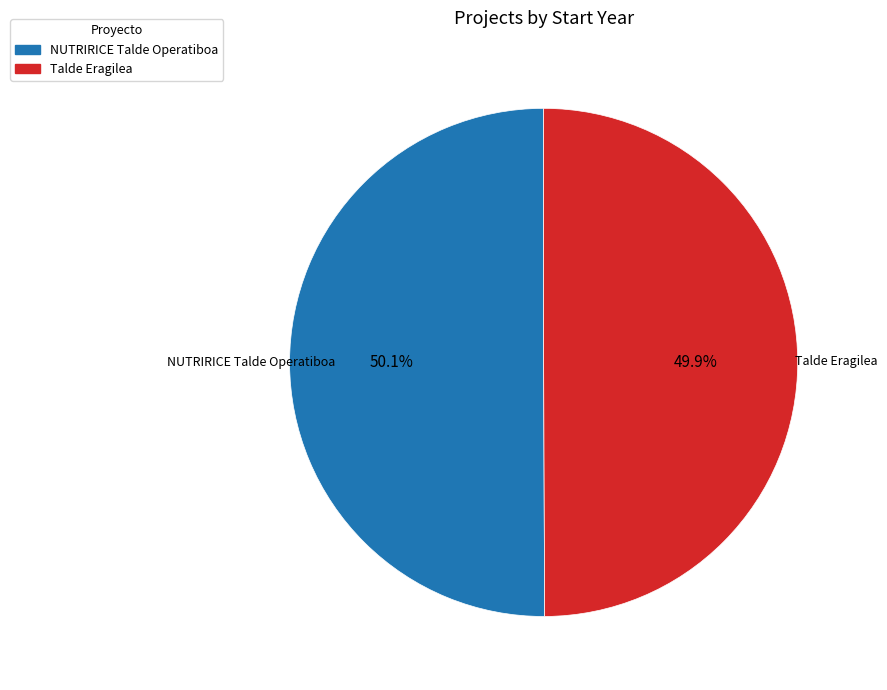

Combined, do NUTRIRICE Talde Operatiboa and Talde Eragilea account for over 50%?

Yes